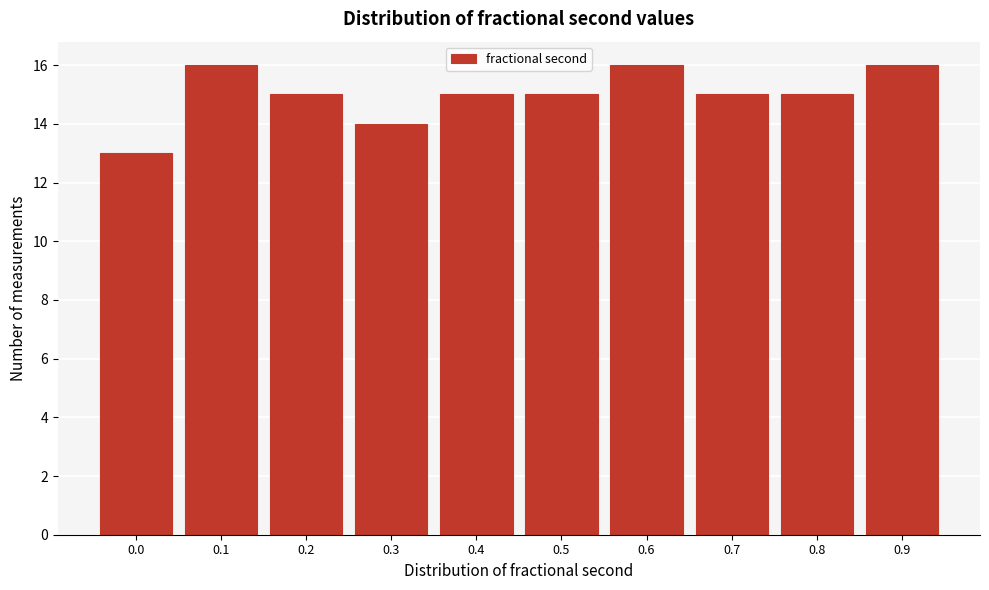

Reading left to right, extract all data points from this chart.

13	16	15	14	15	15	16	15	15	16